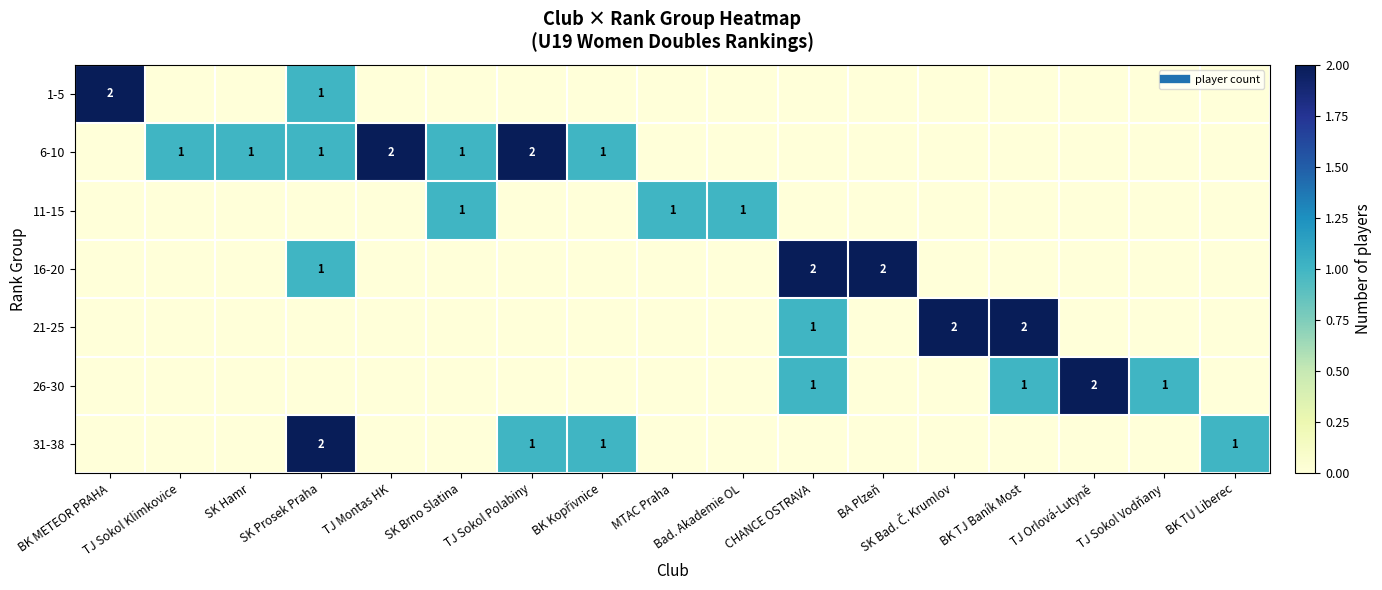

Is the value of 16-20 at TJ Sokol Polabiny greater than the value of 1-5 at SK Hamr?

No